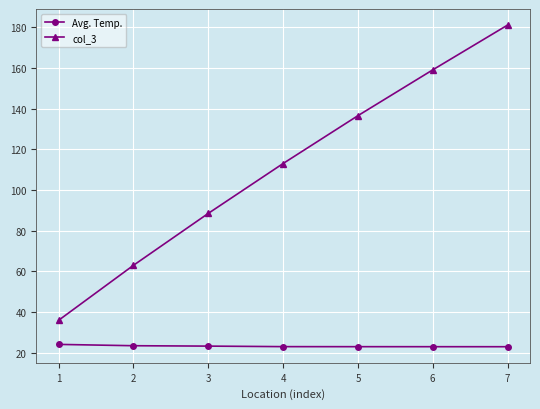

Rank the series by their average value, from lowest to highest.

Avg. Temp., col_3